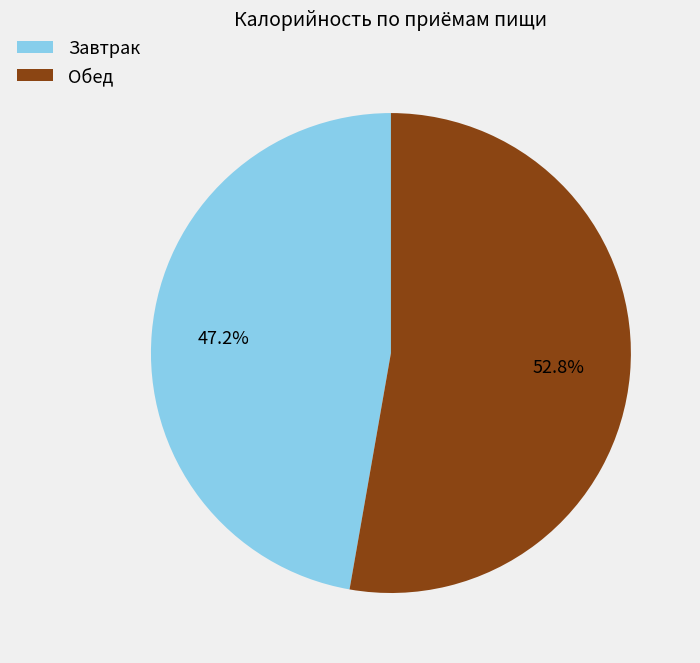

Which slice is the largest?

Обед